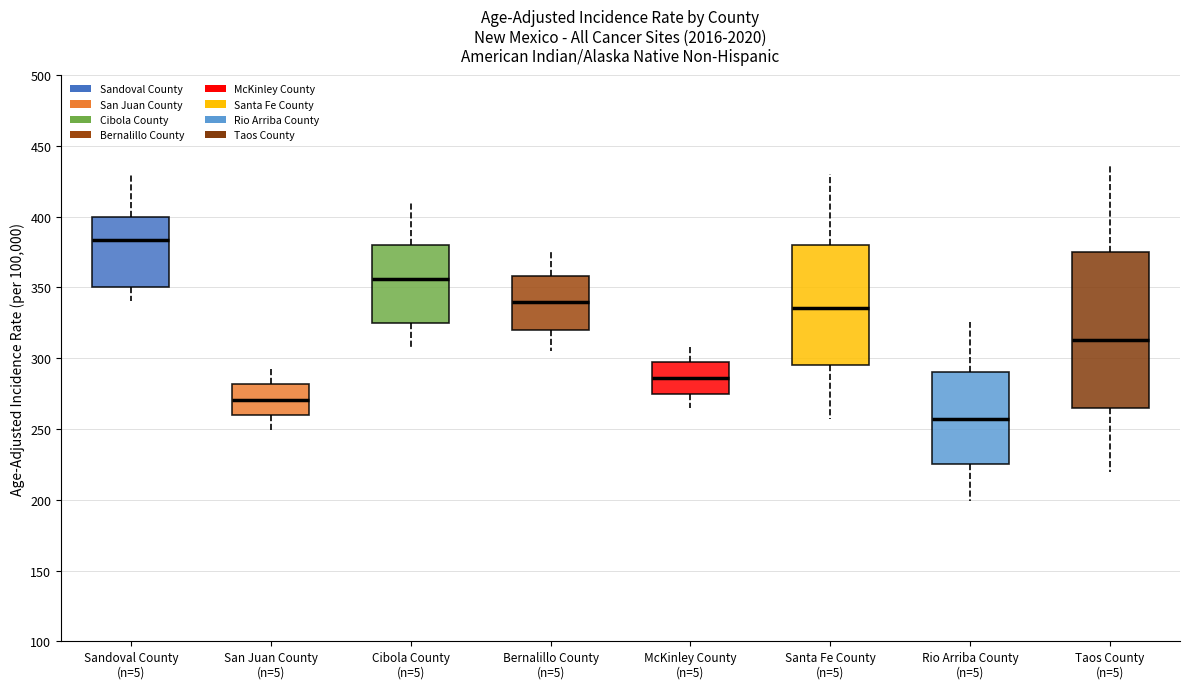

Reading left to right, read every box against the y-axis: the position of its median line, the range the box covers, and the ends of its whiskers. The values are not printed on the chart, so give them approximately, as read against the axis.

Sandoval County (n=5): median 385, box 350 to 400, whiskers 340 to 430
San Juan County (n=5): median 270, box 260 to 280, whiskers 250 to 295
Cibola County (n=5): median 355, box 325 to 380, whiskers 305 to 410
Bernalillo County (n=5): median 340, box 320 to 360, whiskers 305 to 375
McKinley County (n=5): median 285, box 275 to 295, whiskers 265 to 310
Santa Fe County (n=5): median 335, box 295 to 380, whiskers 255 to 430
Rio Arriba County (n=5): median 255, box 225 to 290, whiskers 200 to 325
Taos County (n=5): median 315, box 265 to 375, whiskers 220 to 435